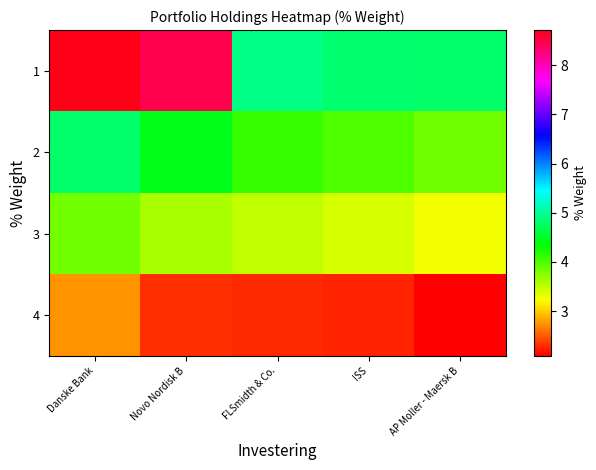

Reading right to left, list all the values displayed in this chart.

1: AP Moller - Maersk B=4.8	ISS=4.8	FLSmidth & Co.=4.9	Novo Nordisk B=8.5	Danske Bank=8.7
2: AP Moller - Maersk B=3.8	ISS=4.0	FLSmidth & Co.=4.1	Novo Nordisk B=4.5	Danske Bank=4.8
3: AP Moller - Maersk B=3.3	ISS=3.4	FLSmidth & Co.=3.5	Novo Nordisk B=3.6	Danske Bank=3.8
4: AP Moller - Maersk B=2.1	ISS=2.3	FLSmidth & Co.=2.3	Novo Nordisk B=2.3	Danske Bank=2.8